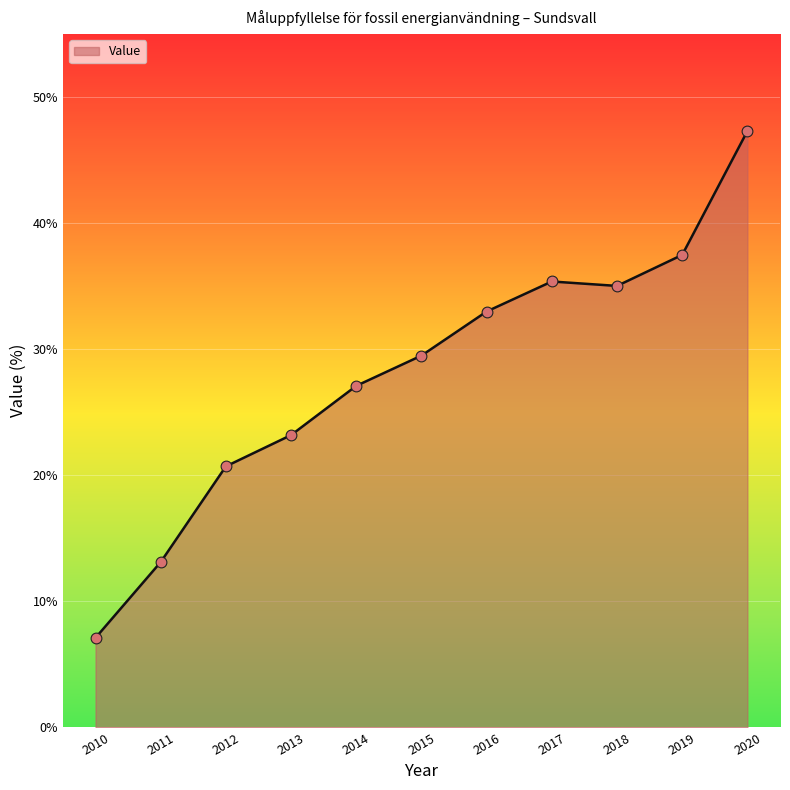

What is the change in value from 2010 to 2013?

+16.1